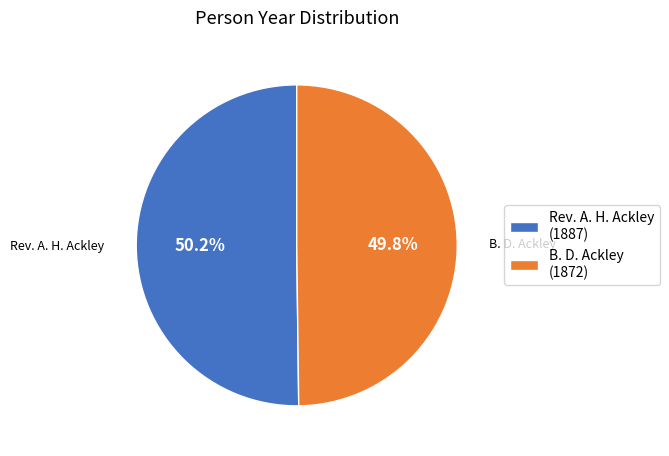

How many segments does this pie chart have?

2